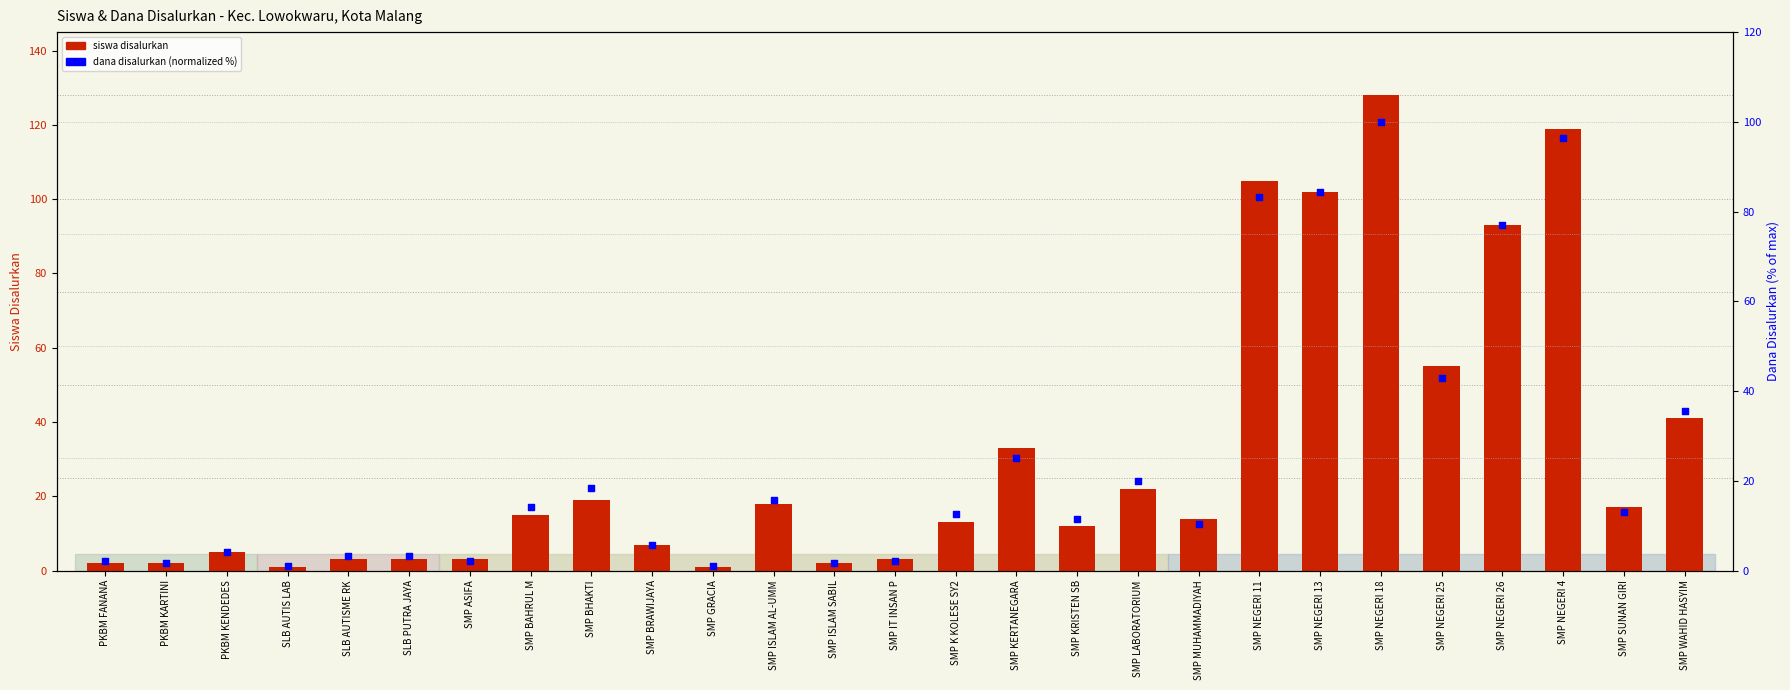

Which series contains the lowest Y value?

siswa disalurkan